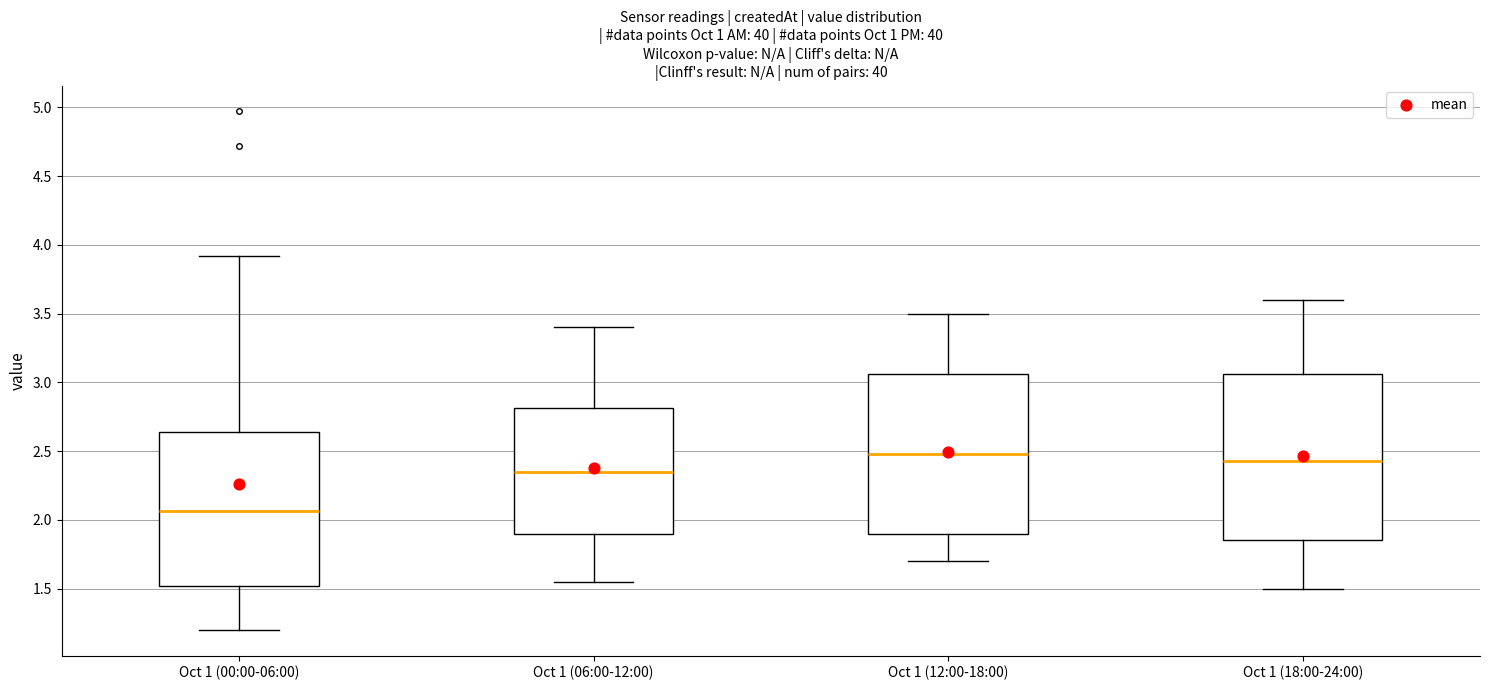

Where does the lower whisker of the box for Oct 1 (12:00-18:00) end on the y-axis? The values are not printed on the chart, so give them approximately, as read against the axis.

1.70